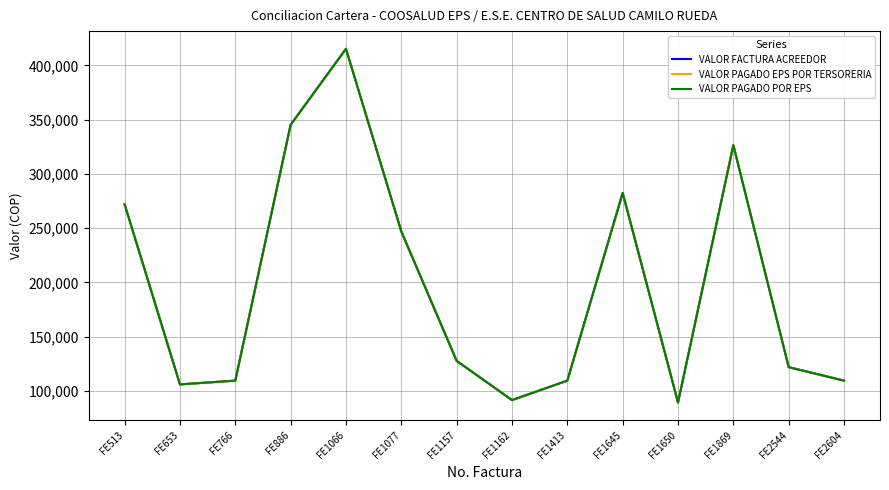

True or false: VALOR FACTURA ACREEDOR and VALOR PAGADO EPS POR TERSORERIA cross at least once.

False